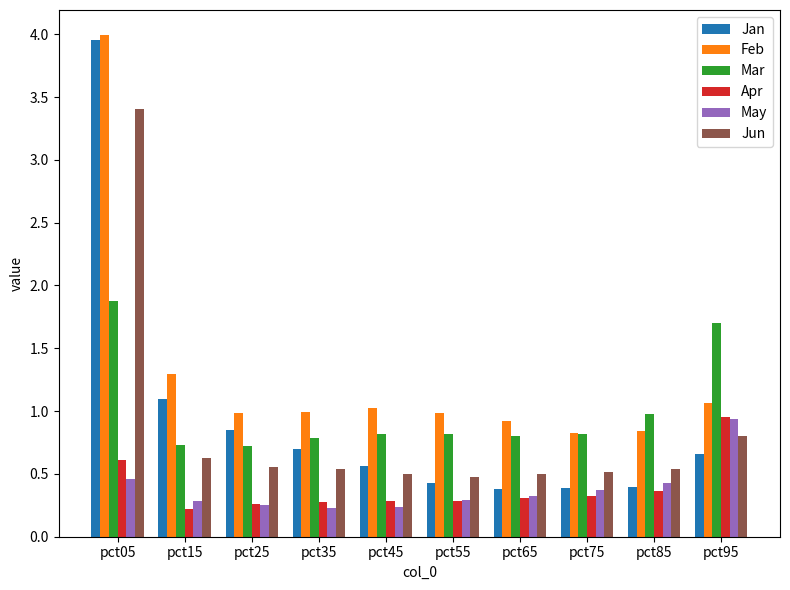

What value does the Apr series have at pct85?

0.4